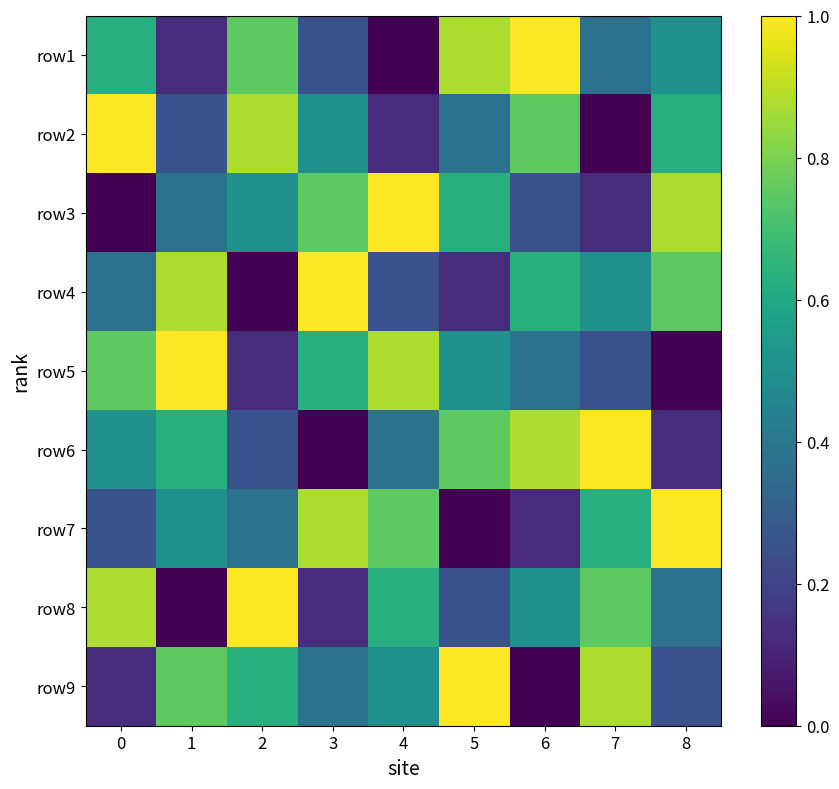

Between 6 and 8, which is larger?

6